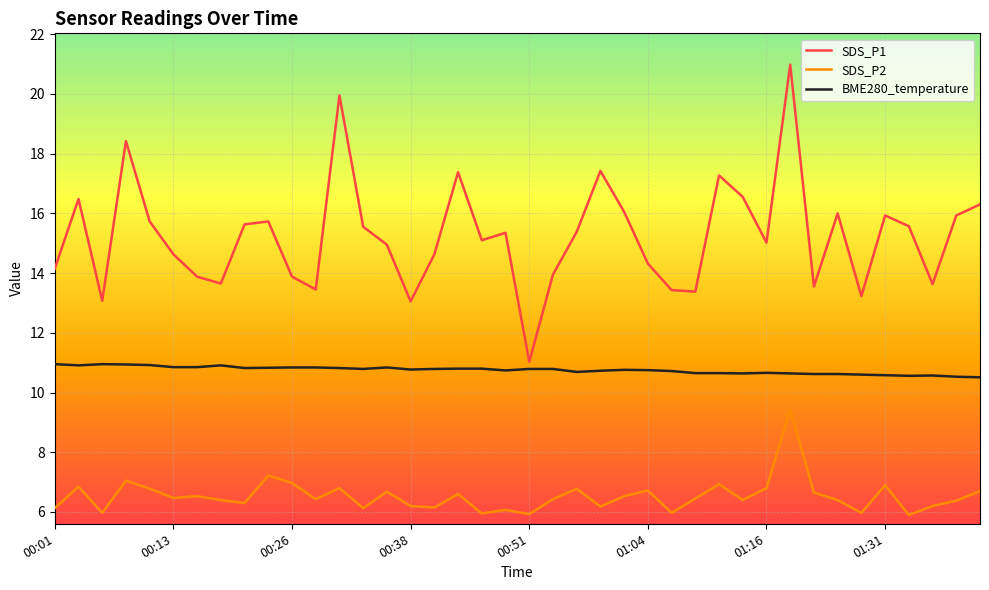

What is the lowest value of the SDS_P2 series?

5.9